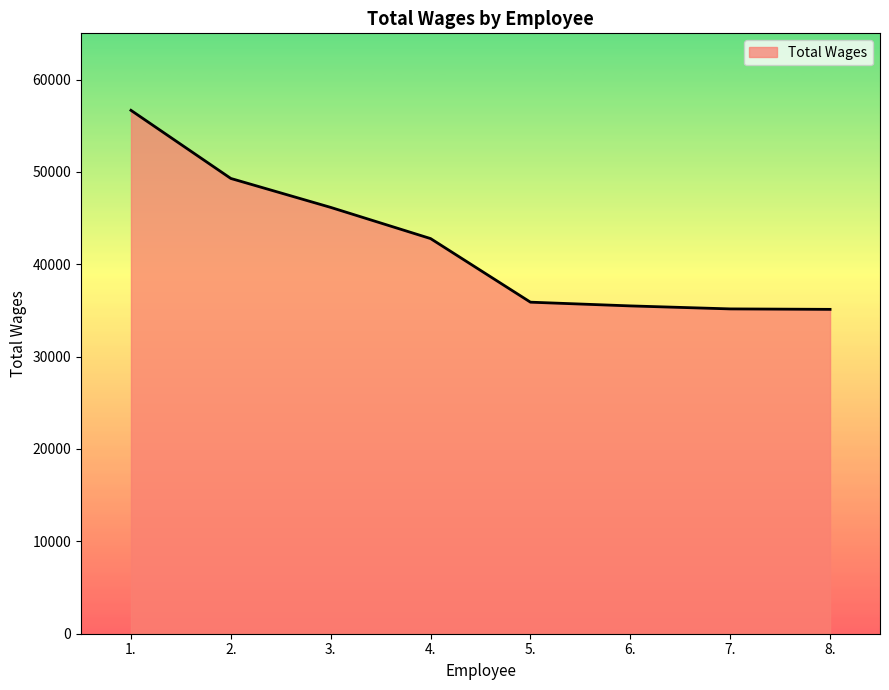

The value at 5. is 35894. True or false?

True